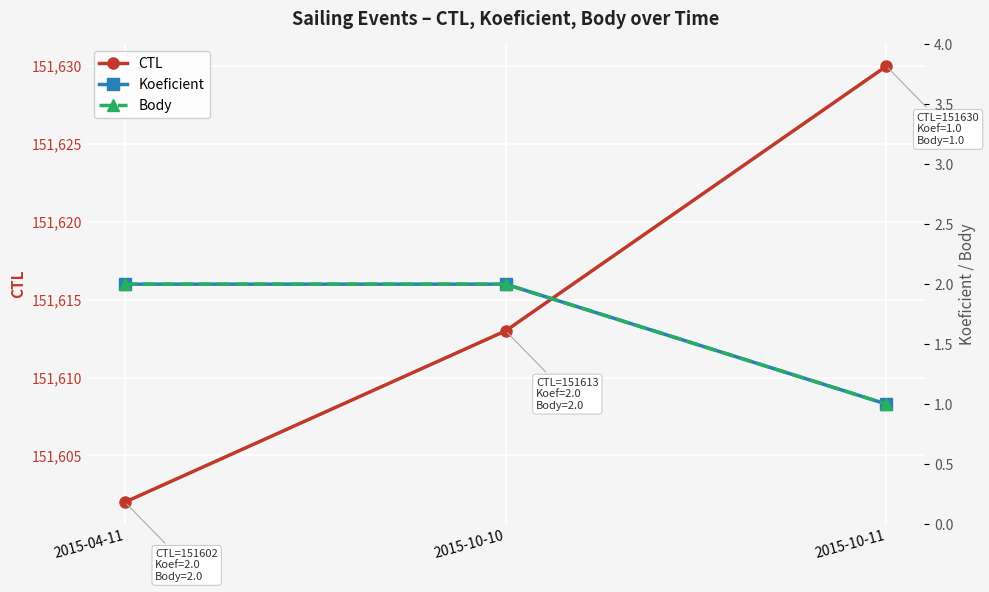

Count the number of categories in the chart.

3